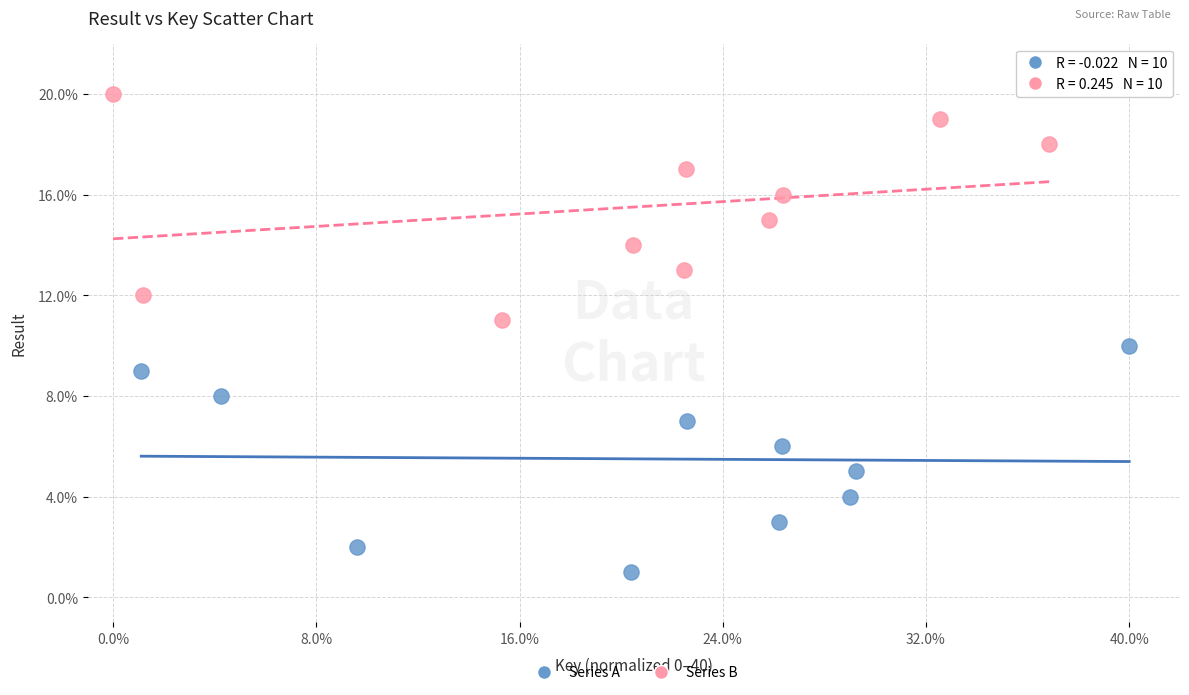

Which series reaches the minimum Y coordinate?

Series A